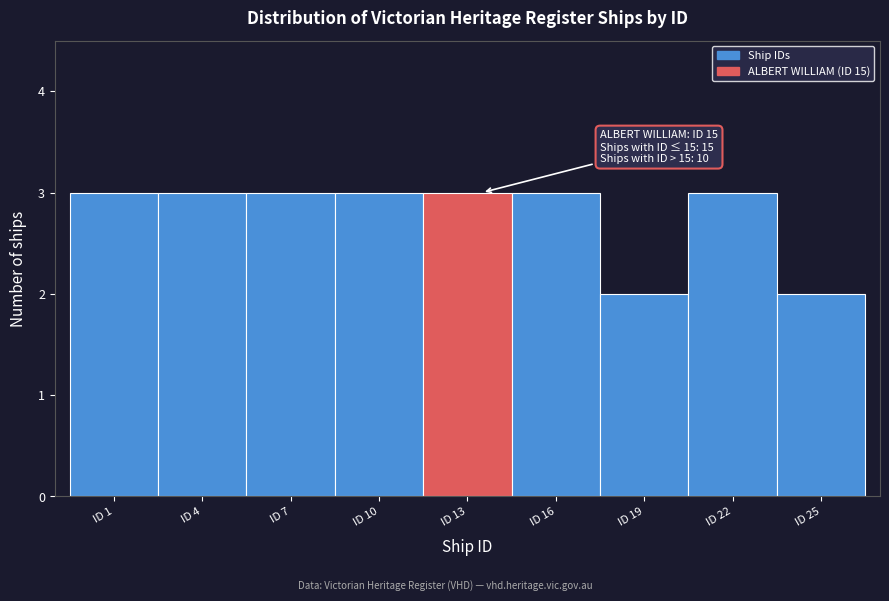

Reading right to left, list all the values displayed in this chart.

2	3	2	3	3	3	3	3	3